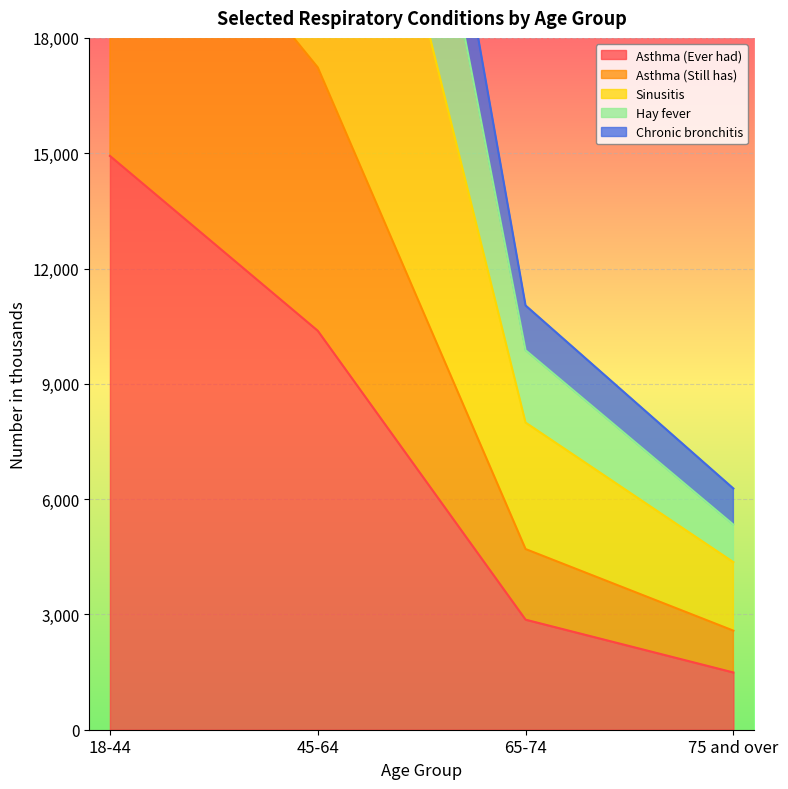

Rank the categories by Asthma (Ever had) value from highest to lowest.

18-44, 45-64, 65-74, 75 and over